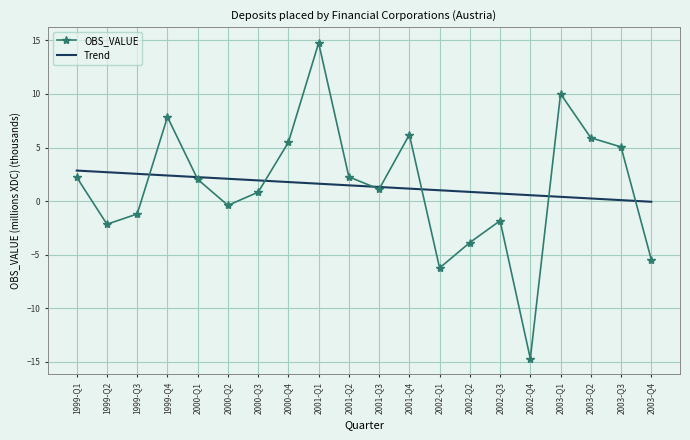

List the series in order of their peak value, lowest first.

Trend, OBS_VALUE